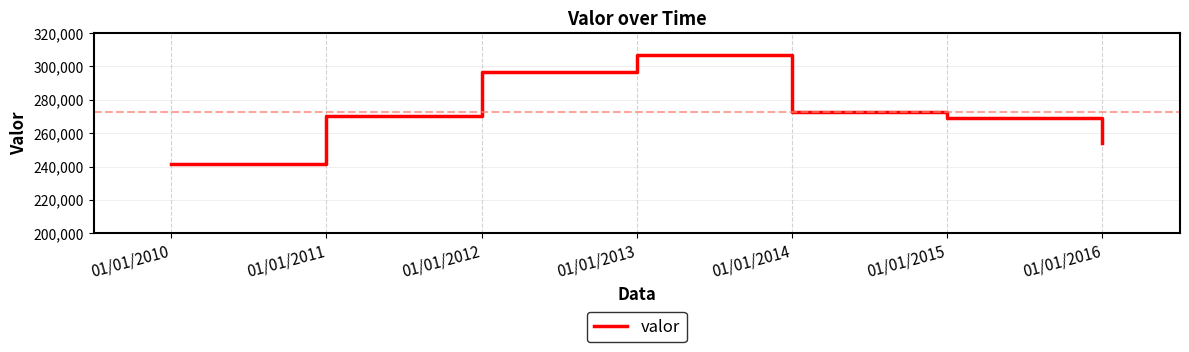

How many distinct data groups are displayed?

1